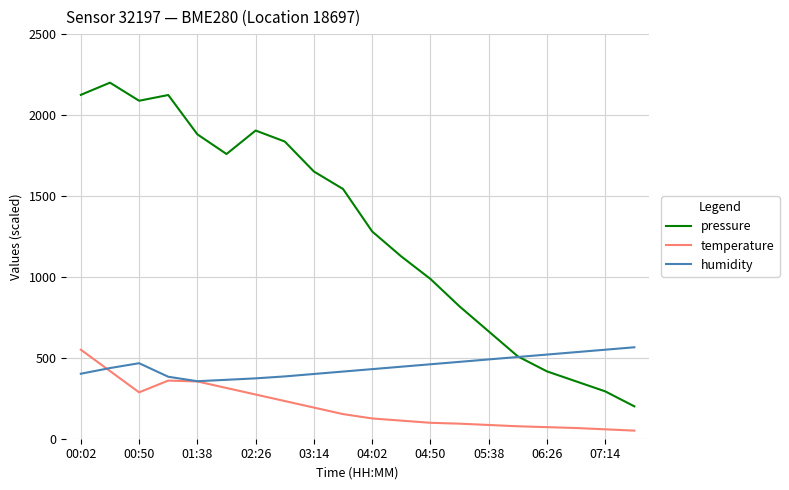

Is this an area chart (filled region under the line)?

No